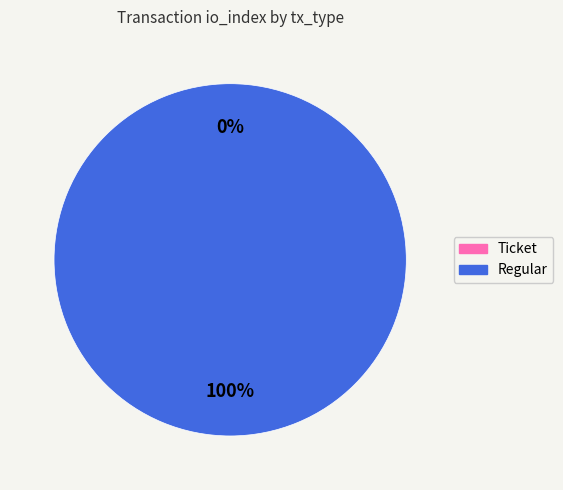

To the nearest percent, what portion does Regular represent?

100%